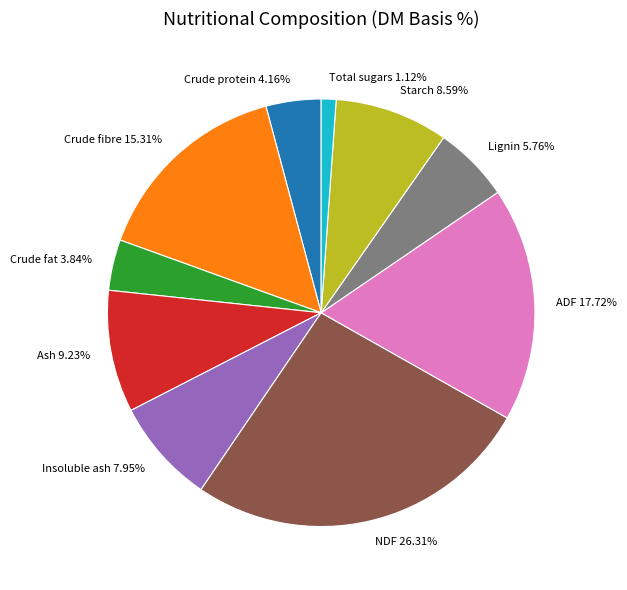

Approximately how many times larger is the value at Ash compared to Starch?

1.1